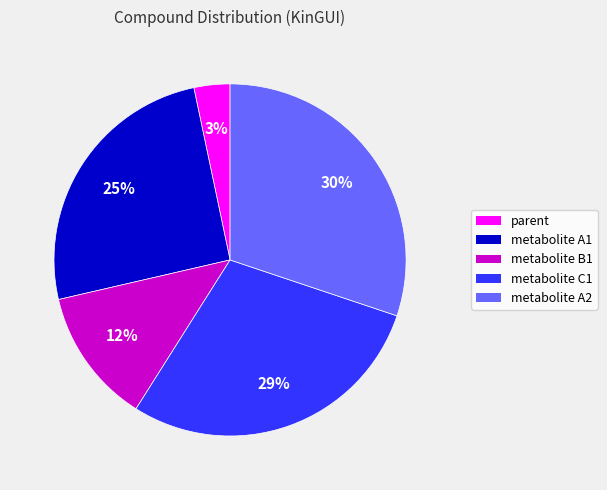

To the nearest percent, what percentage of the pie is metabolite A1?

25%